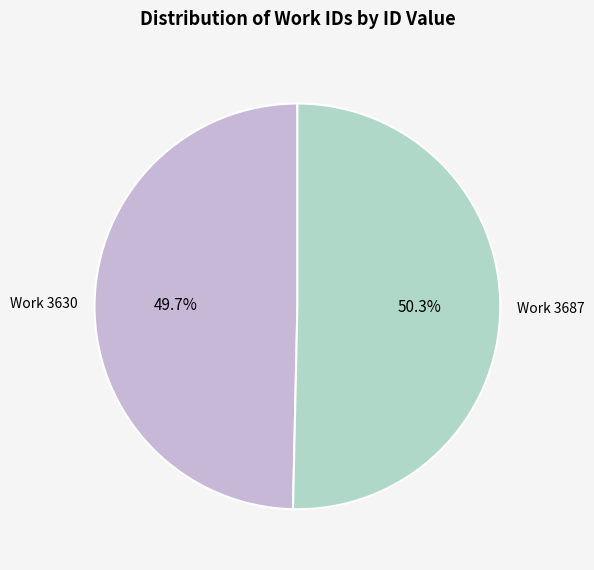

Is there a majority slice in this chart?

Yes